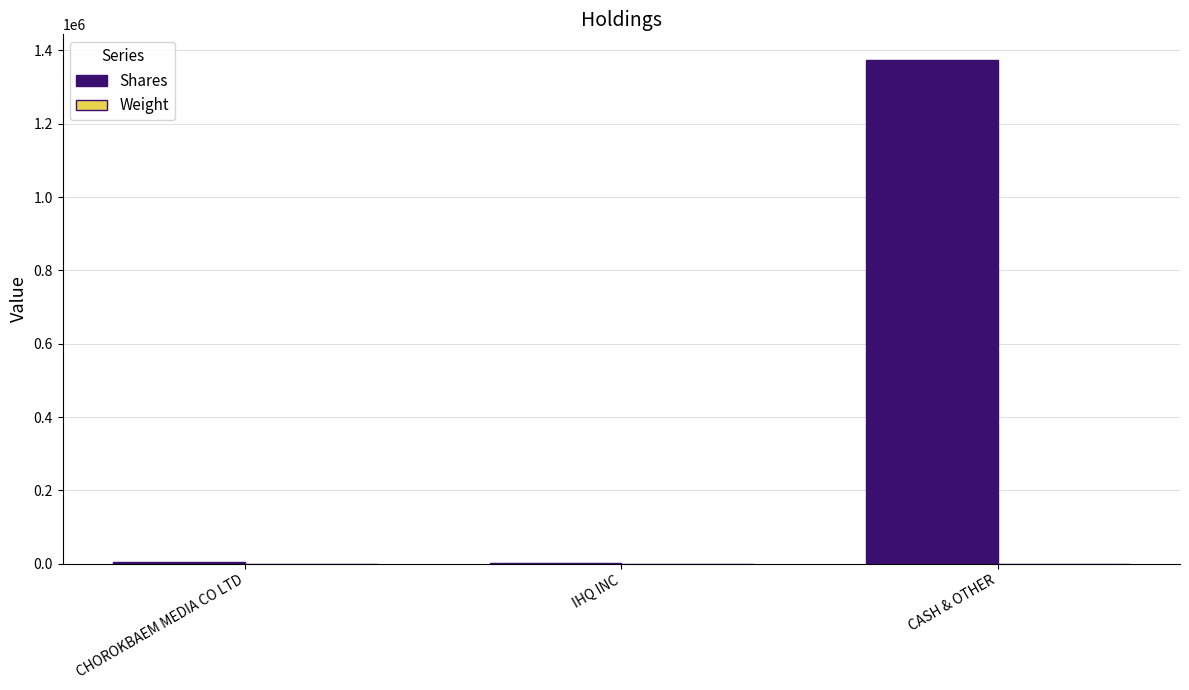

What is the sum of all Shares values?

1380266